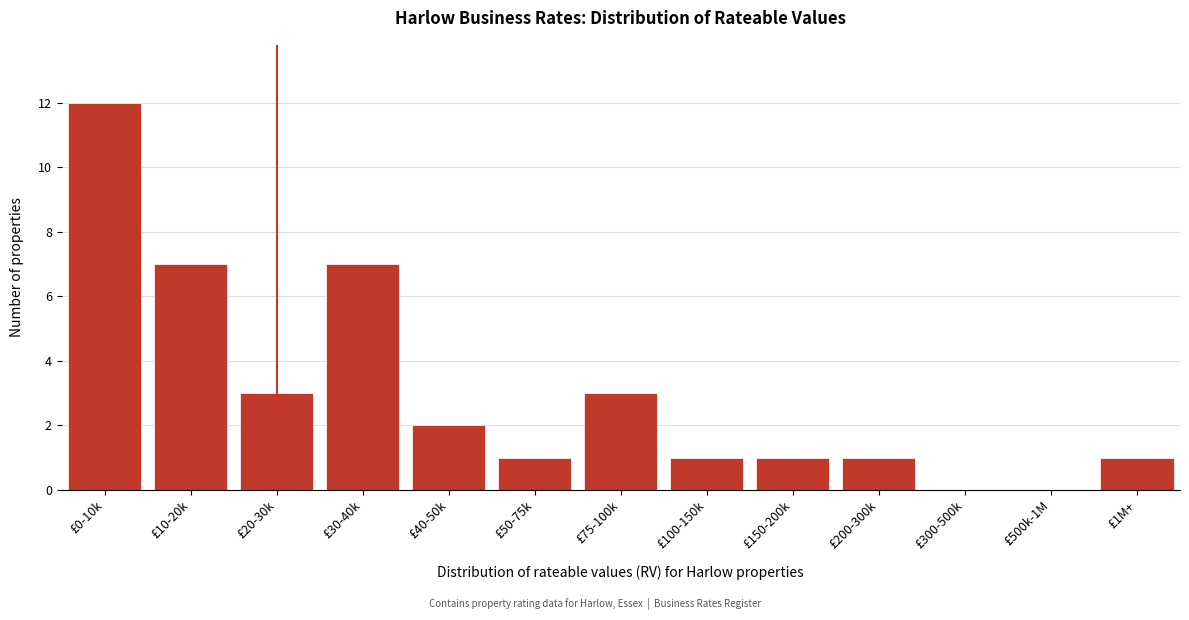

Reading left to right, what are all the values shown in this chart?

£0-10k=12	£10-20k=7	£20-30k=3	£30-40k=7	£40-50k=2	£50-75k=1	£75-100k=3	£100-150k=1	£150-200k=1	£200-300k=1	£300-500k=0	£500k-1M=0	£1M+=1